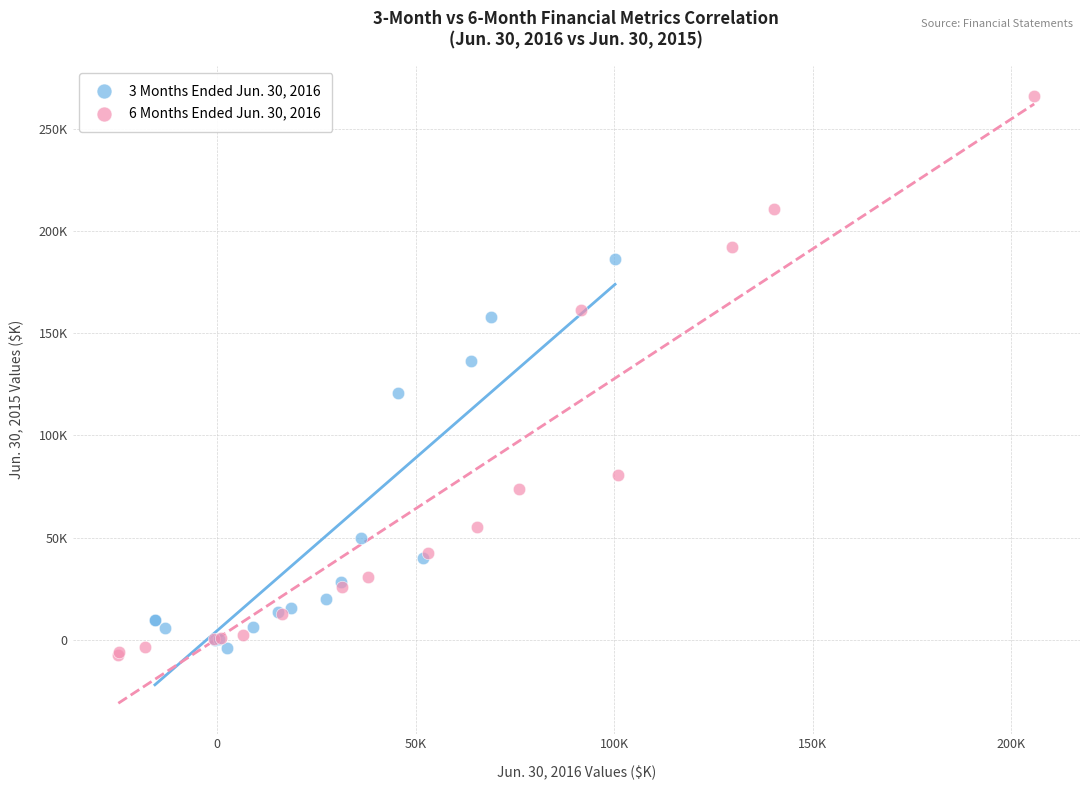

What are all the series names shown in the legend?

3 Months Ended Jun. 30, 2016, 6 Months Ended Jun. 30, 2016